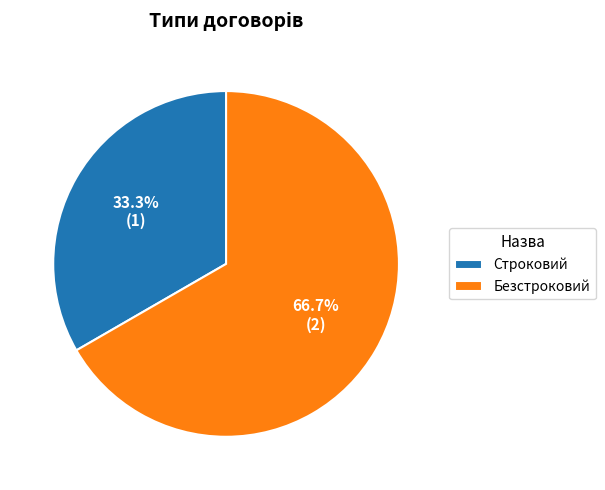

Is it true that Безстроковий is 62% of the pie?

False